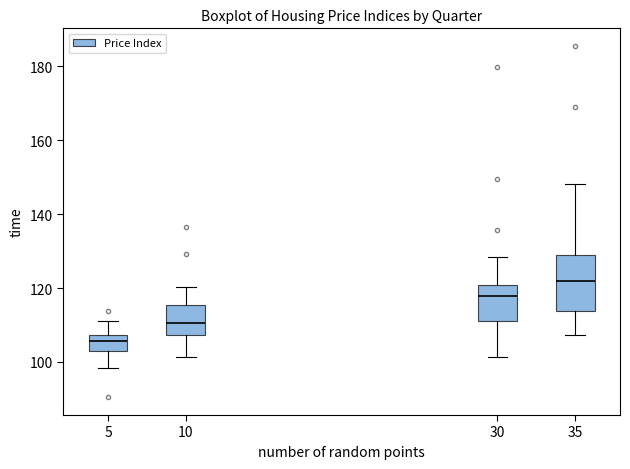

Reading left to right, transcribe this box plot: for each box, give where its median line is, the range the box spans, and where its two whiskers end, as read against the y-axis. The values are not printed on the chart, so give them approximately, as read against the axis.

5: median 106, box 104 to 108, whiskers 98 to 112
10: median 110, box 108 to 116, whiskers 102 to 120
30: median 118, box 112 to 120, whiskers 102 to 128
35: median 122, box 114 to 130, whiskers 108 to 148